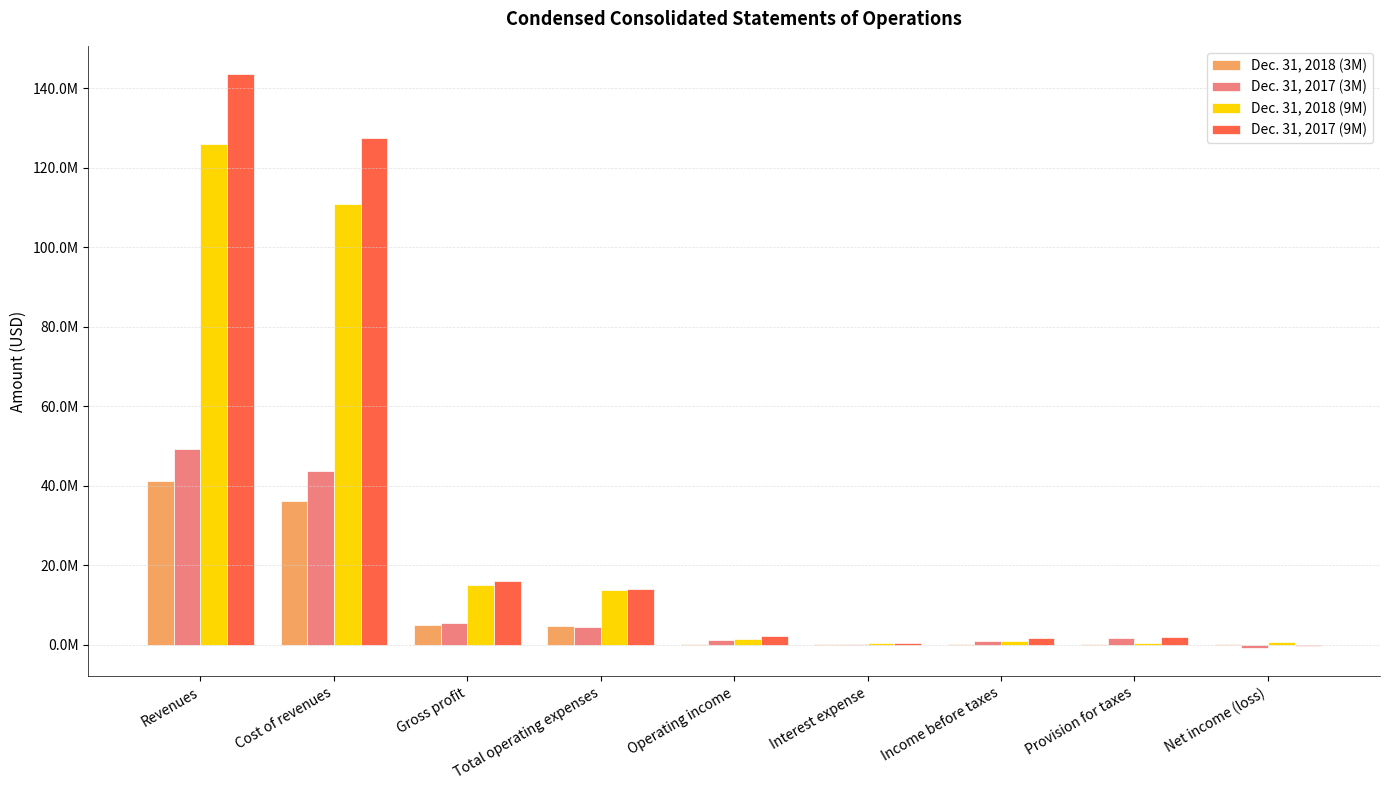

What are all the series names shown in the legend?

Dec. 31, 2018 (3M), Dec. 31, 2017 (3M), Dec. 31, 2018 (9M), Dec. 31, 2017 (9M)